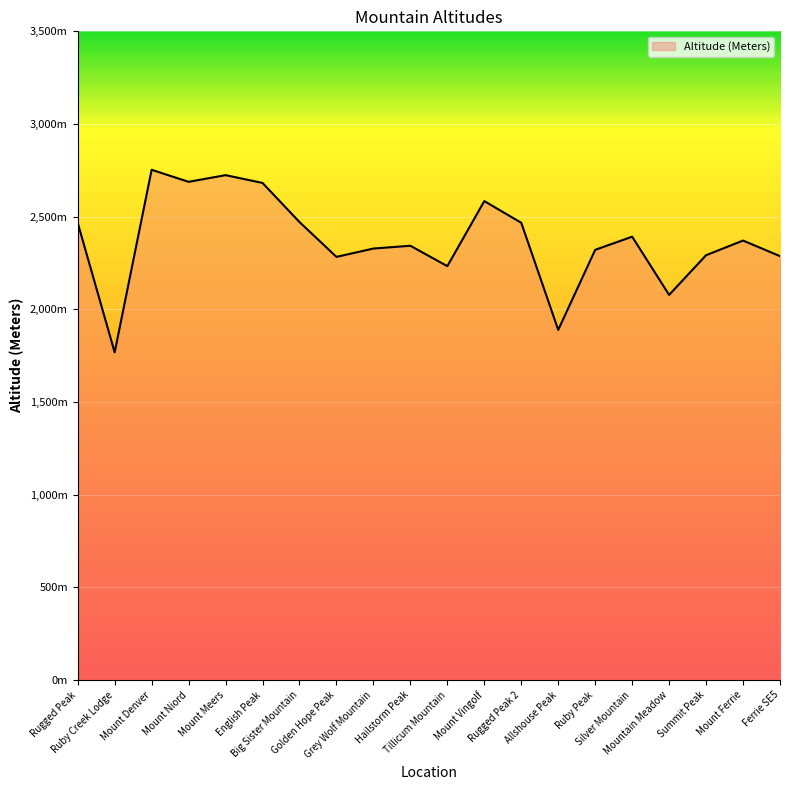

Reading left to right, transcribe all the data shown in this chart.

2467	1768	2753	2688	2724	2682	2471	2283	2328	2343	2233	2584	2467	1889	2321	2392	2078	2292	2371	2287